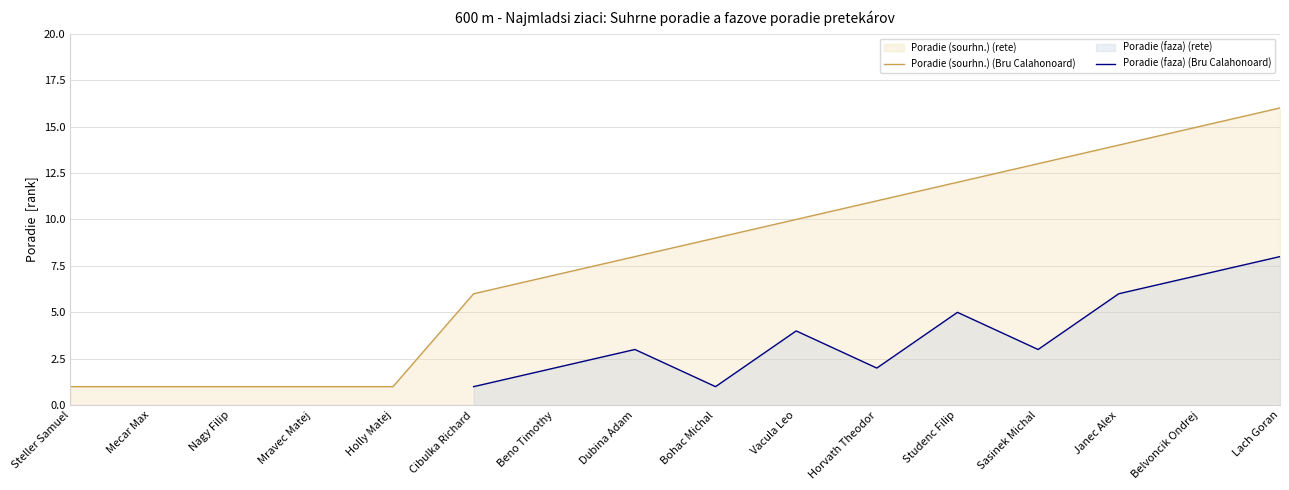

What is the difference between the second highest and minimum values in the Poradie (faza) (Bru Calahonoard) series?

6.0